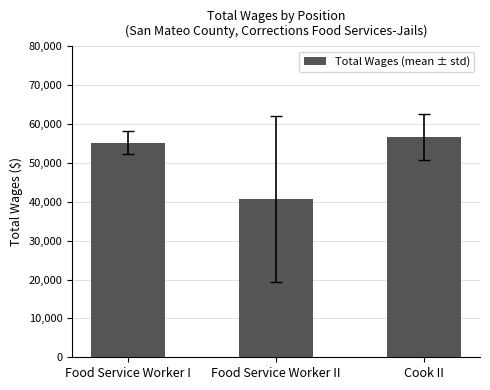

Rank the categories by value from lowest to highest.

Food Service Worker II, Food Service Worker I, Cook II